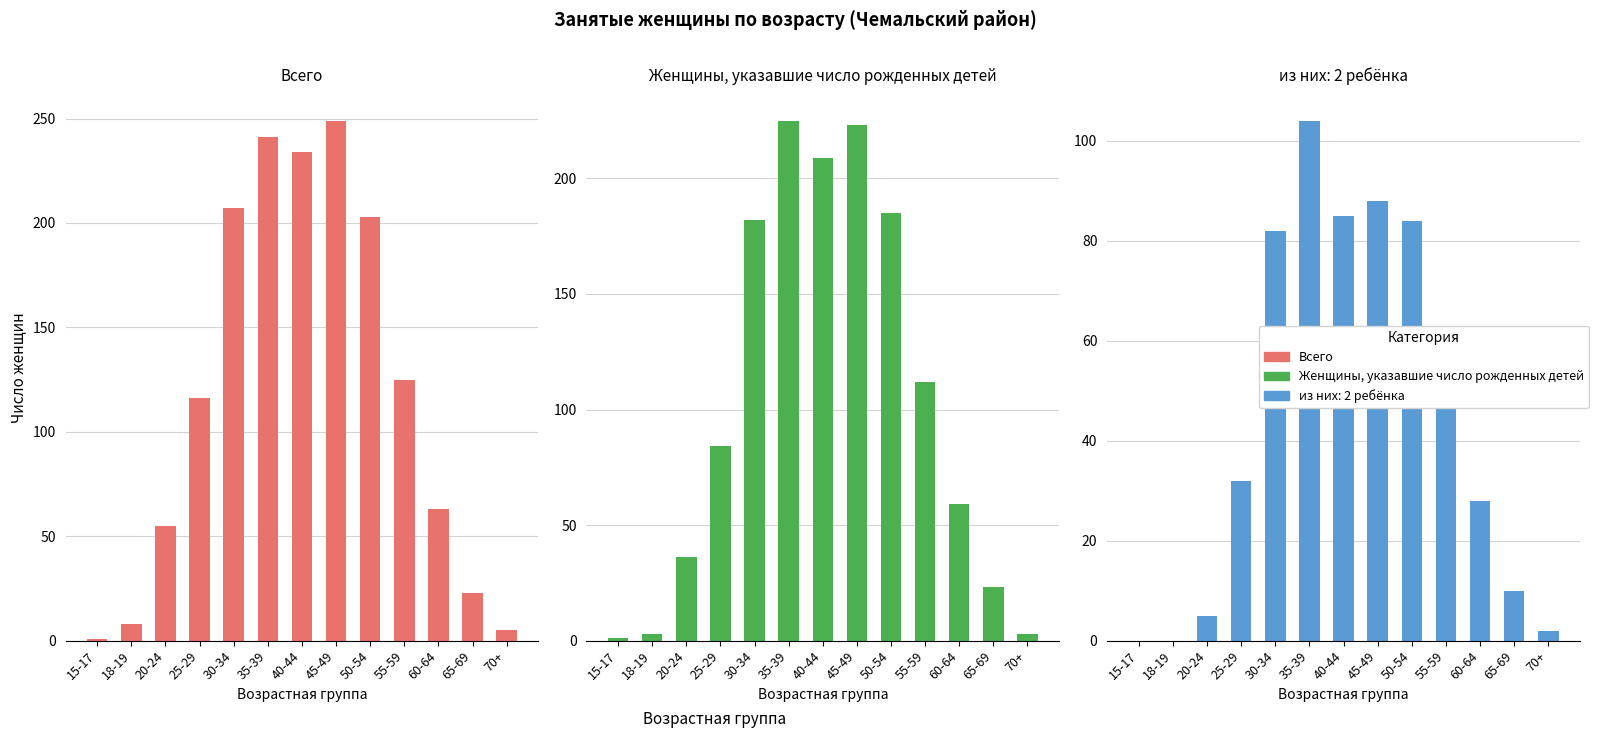

At how many categories does at least one series exceed 124?

6